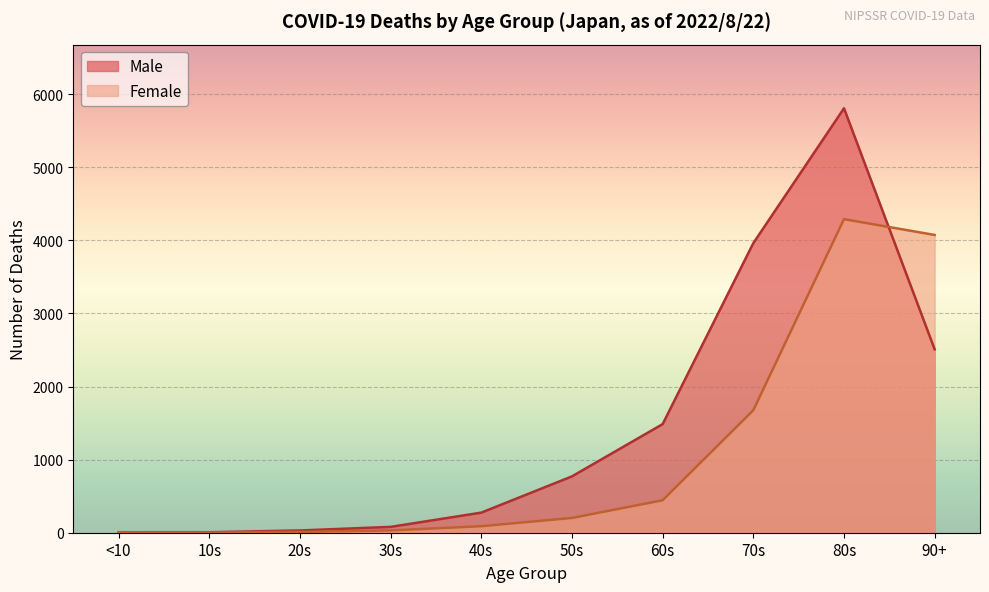

Read the Male value at 20s, to the nearest 50.

50